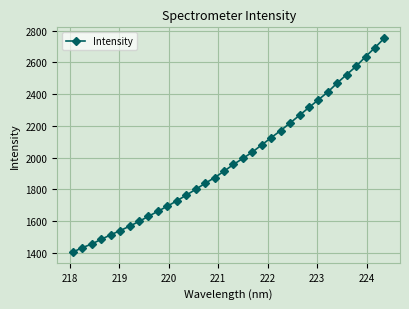

How many data points does each series have?

34